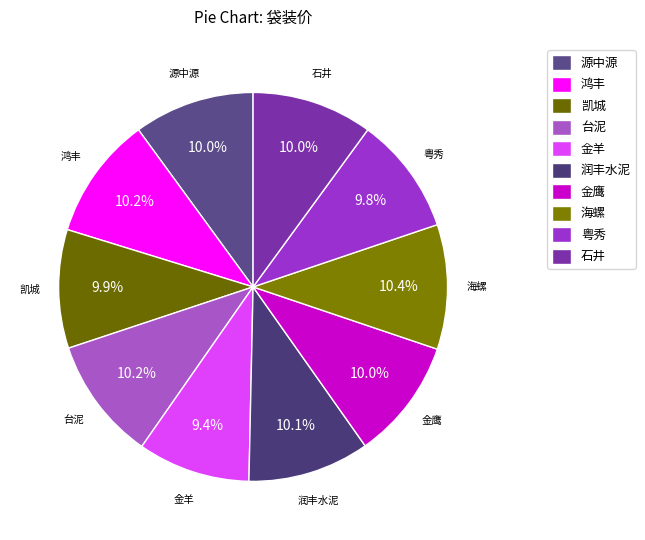

Is there any slice that represents more than half of the pie?

No